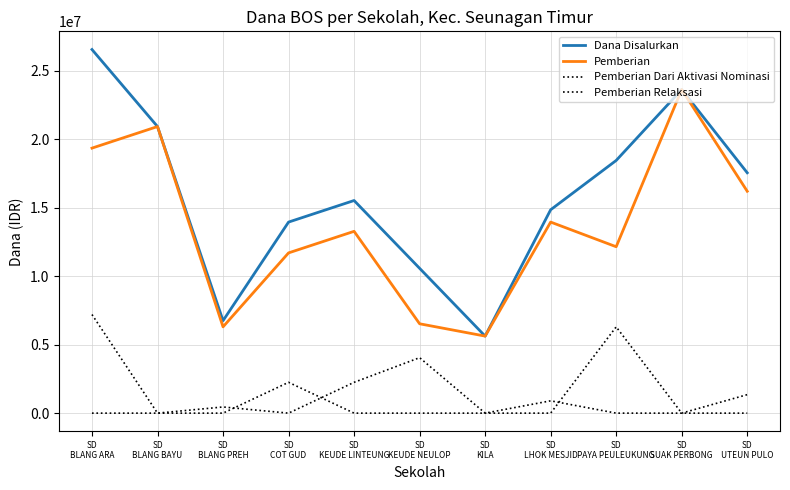

How many interior local peaks does the Pemberian series have?

4